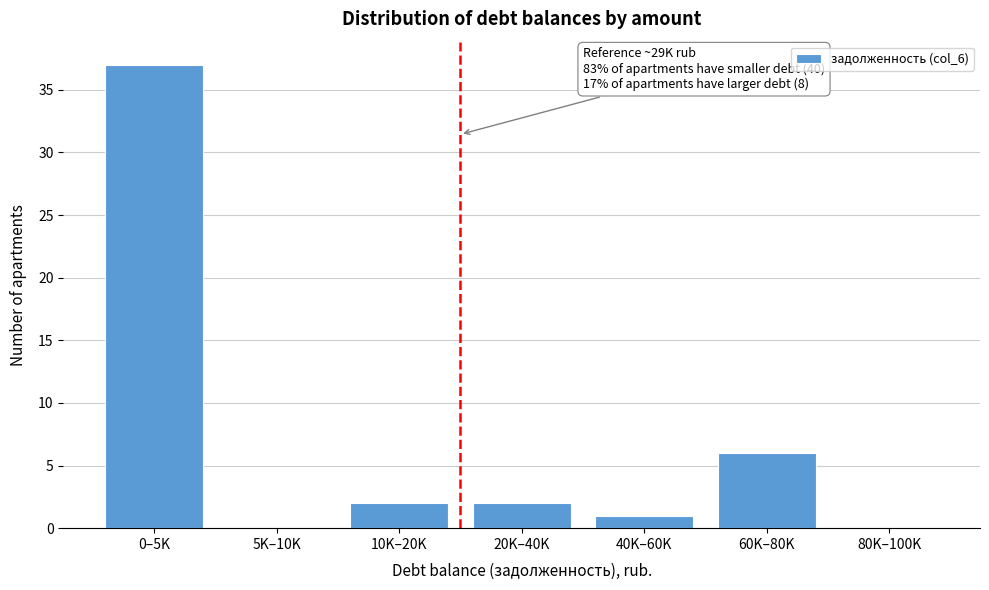

Reading right to left, transcribe all the data shown in this chart.

80K–100K=0	60K–80K=6	40K–60K=1	20K–40K=2	10K–20K=2	5K–10K=0	0–5K=37